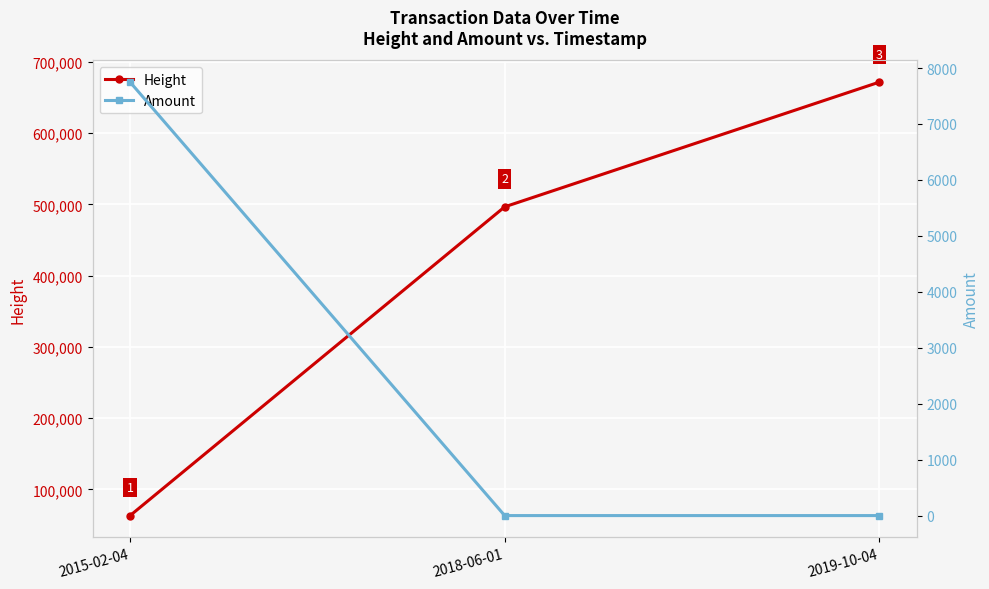

What is the sum of all Amount values?

7748.0